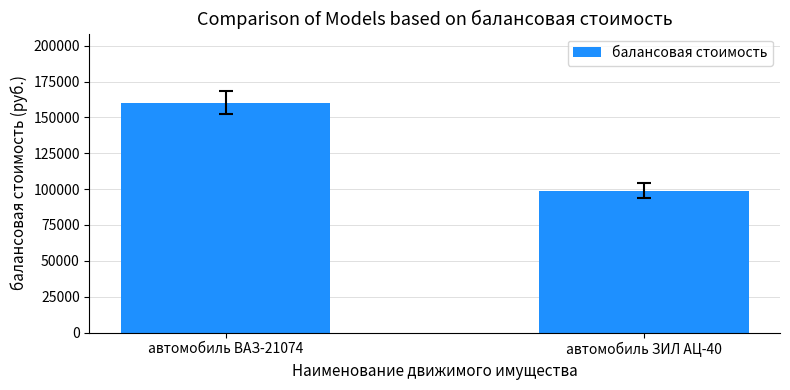

What is the approximate value at автомобиль ВАЗ-21074, to the nearest 10?

160400